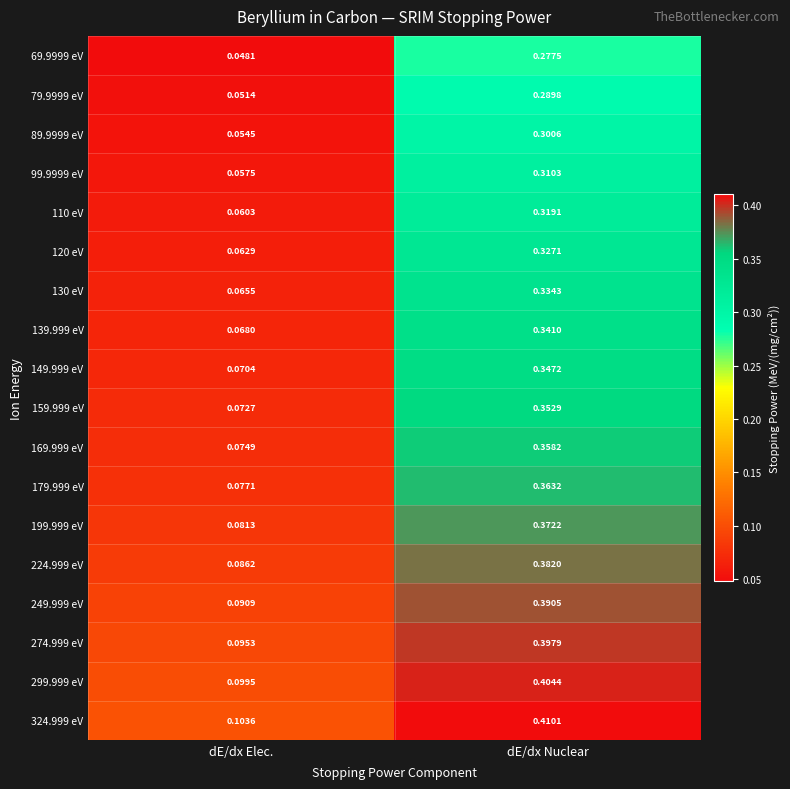

Which category has the highest value in the 199.999 eV series?

dE/dx Nuclear